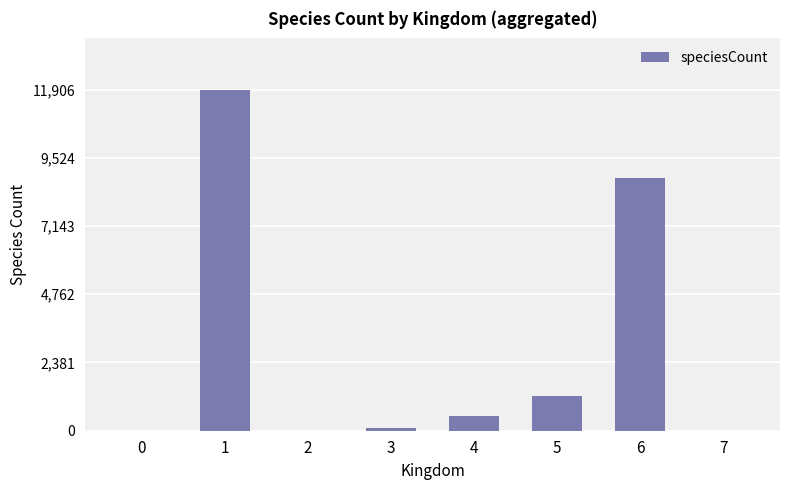

What is the greatest value displayed?

11906